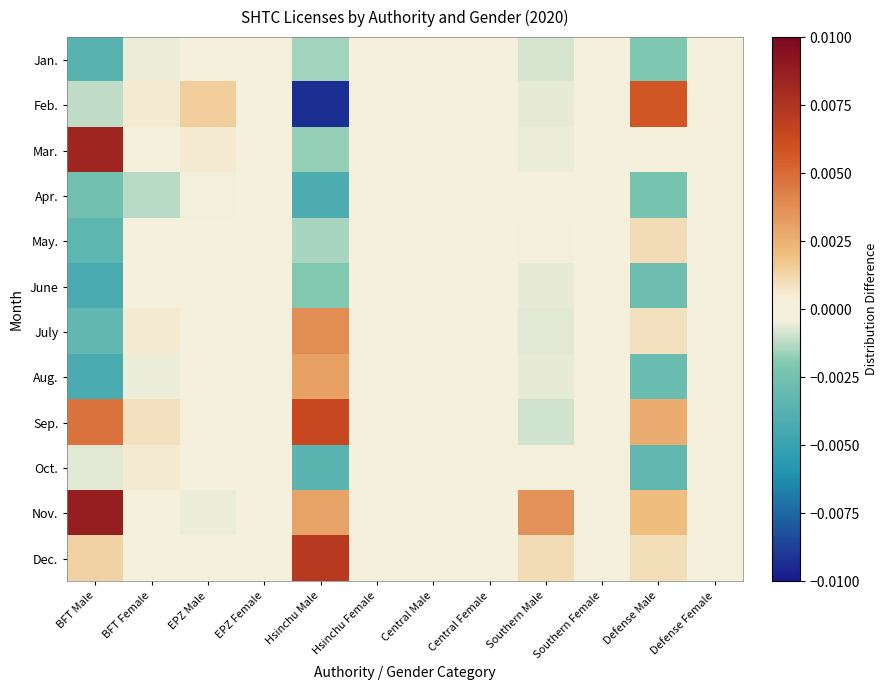

Reading right to left, extract all data points from this chart.

Jan.: Defense Female=0.0	Defense Male=-0.0	Southern Female=-0.0	Southern Male=-0.0	Central Female=0.0	Central Male=-0.0	Hsinchu Female=-0.0	Hsinchu Male=-0.0	EPZ Female=0.0	EPZ Male=-0.0	BFT Female=-0.0	BFT Male=-0.0
Feb.: Defense Female=0.0	Defense Male=0.0	Southern Female=-0.0	Southern Male=-0.0	Central Female=0.0	Central Male=-0.0	Hsinchu Female=0.0	Hsinchu Male=-0.0	EPZ Female=0.0	EPZ Male=0.0	BFT Female=0.0	BFT Male=-0.0
Mar.: Defense Female=0.0	Defense Male=-0.0	Southern Female=-0.0	Southern Male=-0.0	Central Female=0.0	Central Male=-0.0	Hsinchu Female=-0.0	Hsinchu Male=-0.0	EPZ Female=0.0	EPZ Male=0.0	BFT Female=-0.0	BFT Male=0.0
Apr.: Defense Female=0.0	Defense Male=-0.0	Southern Female=-0.0	Southern Male=-0.0	Central Female=0.0	Central Male=0.0	Hsinchu Female=0.0	Hsinchu Male=-0.0	EPZ Female=0.0	EPZ Male=-0.0	BFT Female=-0.0	BFT Male=-0.0
May.: Defense Female=0.0	Defense Male=0.0	Southern Female=-0.0	Southern Male=0.0	Central Female=0.0	Central Male=0.0	Hsinchu Female=-0.0	Hsinchu Male=-0.0	EPZ Female=0.0	EPZ Male=-0.0	BFT Female=-0.0	BFT Male=-0.0
June: Defense Female=0.0	Defense Male=-0.0	Southern Female=0.0	Southern Male=-0.0	Central Female=0.0	Central Male=0.0	Hsinchu Female=0.0	Hsinchu Male=-0.0	EPZ Female=0.0	EPZ Male=-0.0	BFT Female=-0.0	BFT Male=-0.0
July: Defense Female=0.0	Defense Male=0.0	Southern Female=-0.0	Southern Male=-0.0	Central Female=0.0	Central Male=-0.0	Hsinchu Female=-0.0	Hsinchu Male=0.0	EPZ Female=0.0	EPZ Male=0.0	BFT Female=0.0	BFT Male=-0.0
Aug.: Defense Female=0.0	Defense Male=-0.0	Southern Female=-0.0	Southern Male=-0.0	Central Female=0.0	Central Male=-0.0	Hsinchu Female=-0.0	Hsinchu Male=0.0	EPZ Female=0.0	EPZ Male=0.0	BFT Female=-0.0	BFT Male=-0.0
Sep.: Defense Female=0.0	Defense Male=0.0	Southern Female=-0.0	Southern Male=-0.0	Central Female=0.0	Central Male=0.0	Hsinchu Female=-0.0	Hsinchu Male=0.0	EPZ Female=0.0	EPZ Male=-0.0	BFT Female=0.0	BFT Male=0.0
Oct.: Defense Female=0.0	Defense Male=-0.0	Southern Female=-0.0	Southern Male=-0.0	Central Female=0.0	Central Male=0.0	Hsinchu Female=0.0	Hsinchu Male=-0.0	EPZ Female=0.0	EPZ Male=-0.0	BFT Female=0.0	BFT Male=-0.0
Nov.: Defense Female=0.0	Defense Male=0.0	Southern Female=-0.0	Southern Male=0.0	Central Female=0.0	Central Male=-0.0	Hsinchu Female=-0.0	Hsinchu Male=0.0	EPZ Female=0.0	EPZ Male=-0.0	BFT Female=-0.0	BFT Male=0.0
Dec.: Defense Female=0.0	Defense Male=0.0	Southern Female=-0.0	Southern Male=0.0	Central Female=0.0	Central Male=0.0	Hsinchu Female=-0.0	Hsinchu Male=0.0	EPZ Female=0.0	EPZ Male=-0.0	BFT Female=0.0	BFT Male=0.0